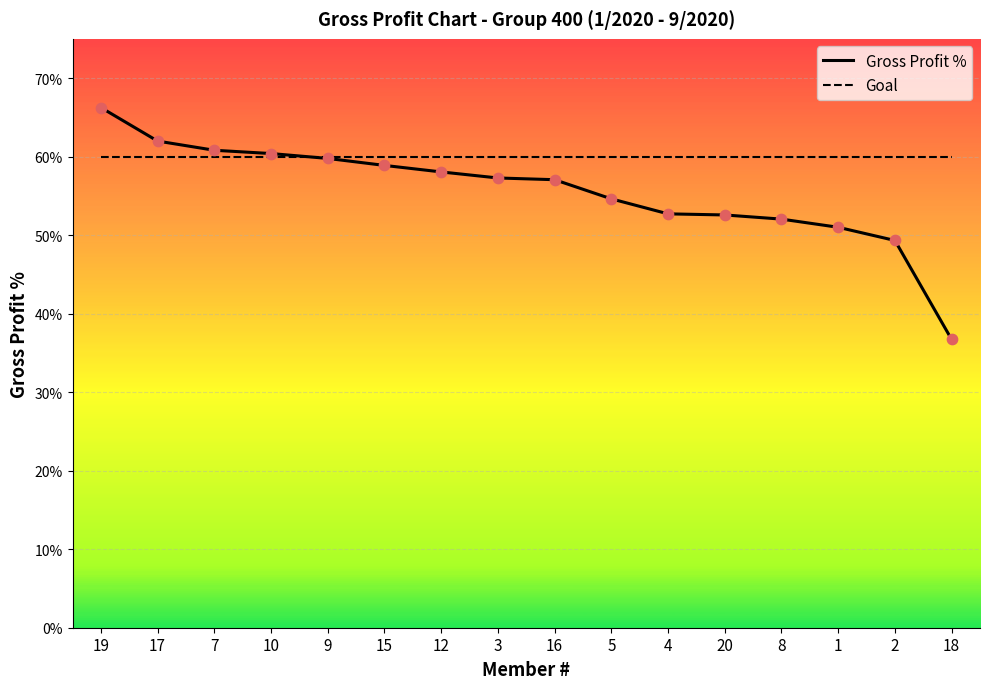

At which category is the sum across all series the highest?

19